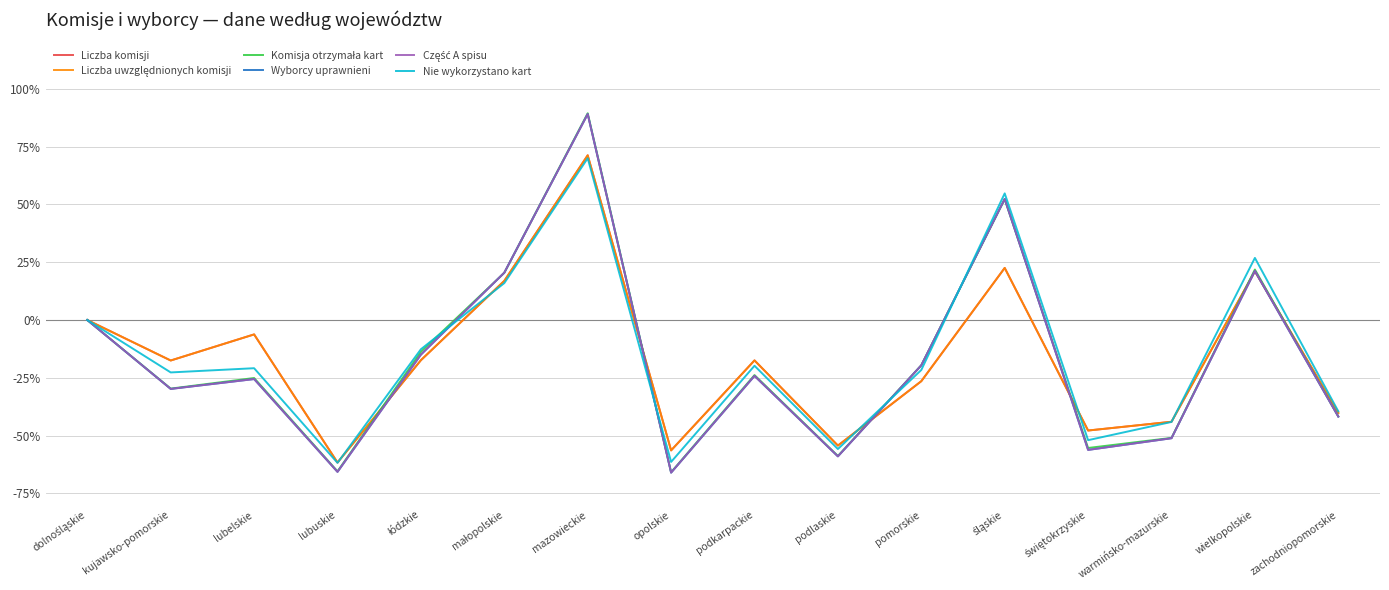

Which series changed the most between małopolskie and zachodniopomorskie?

Część A spisu